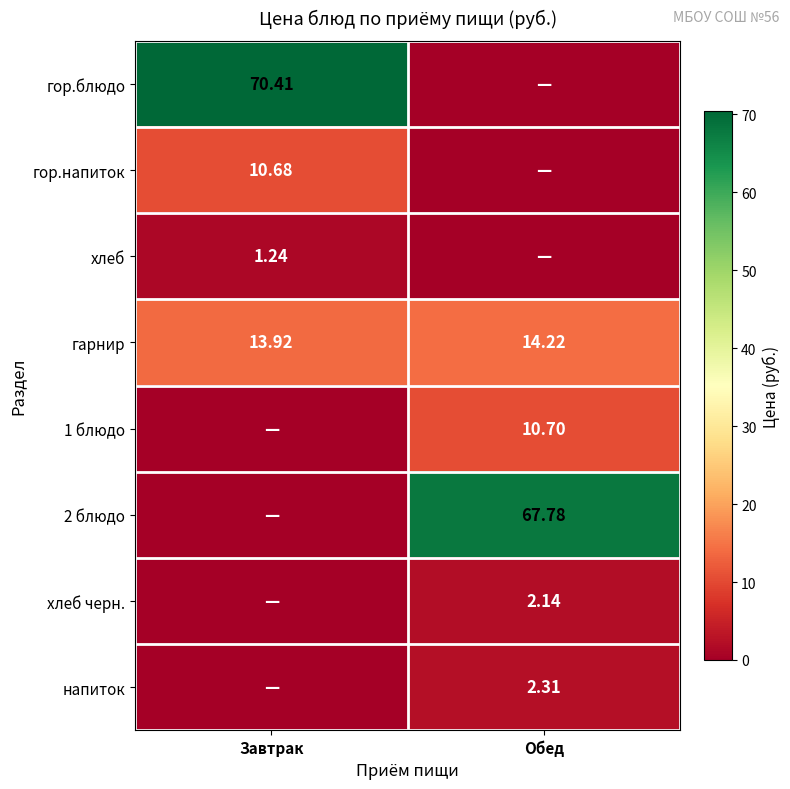

At which label does гарнир first exceed 14?

Обед